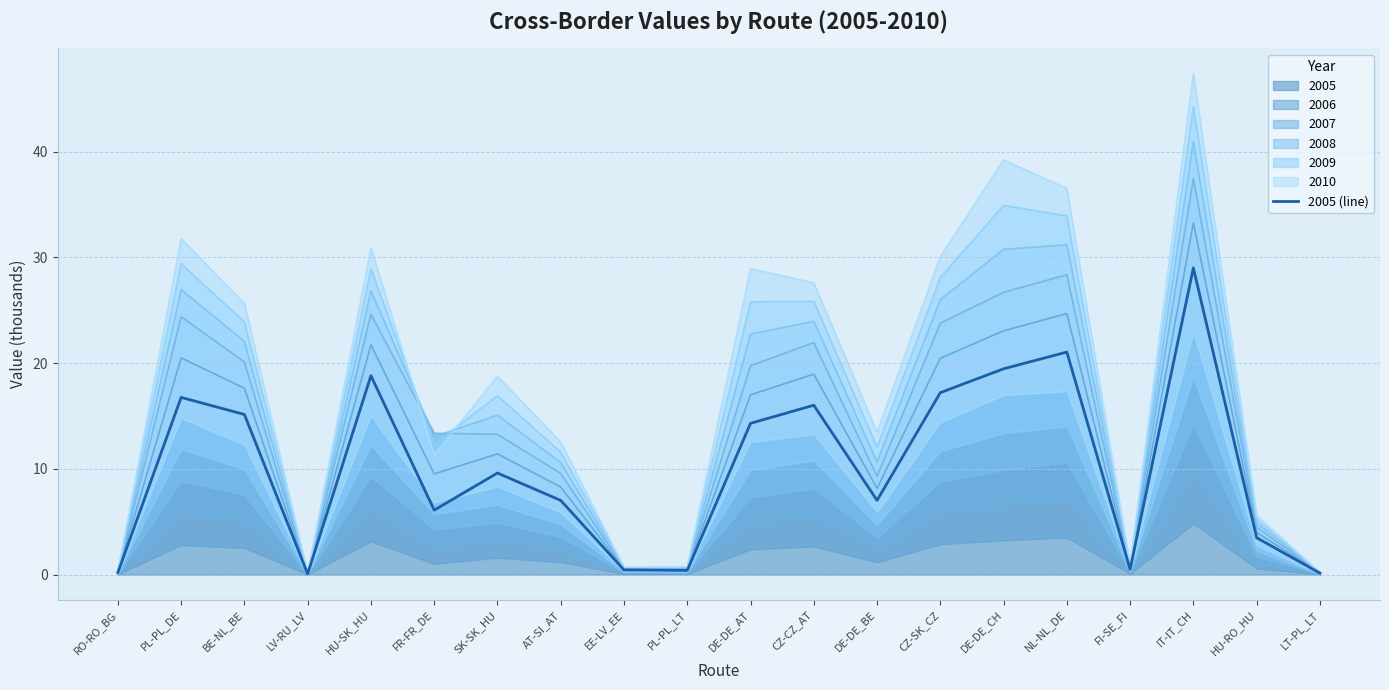

What is the sum of the values at AT-SI_AT and LT-PL_LT?

7.2